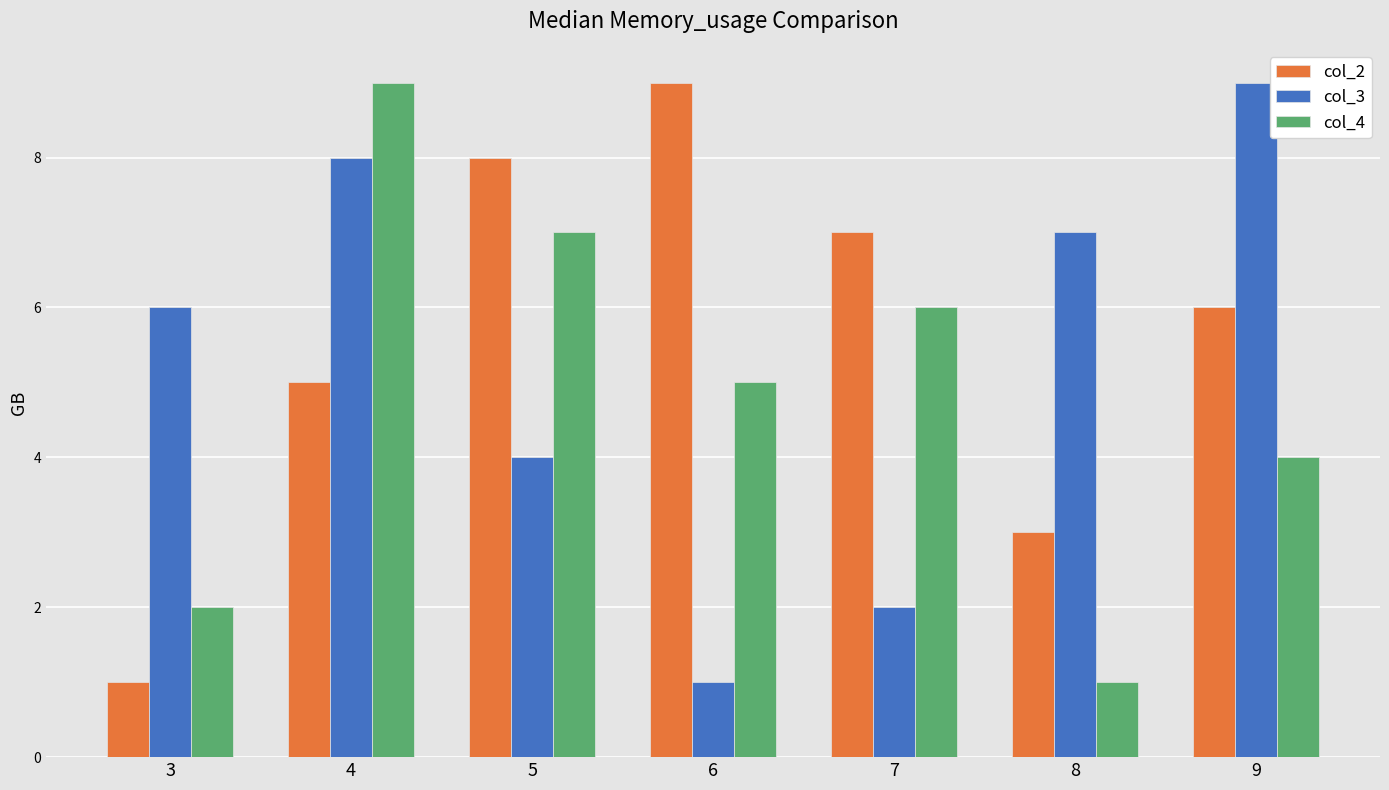

What is the greatest value displayed?

9